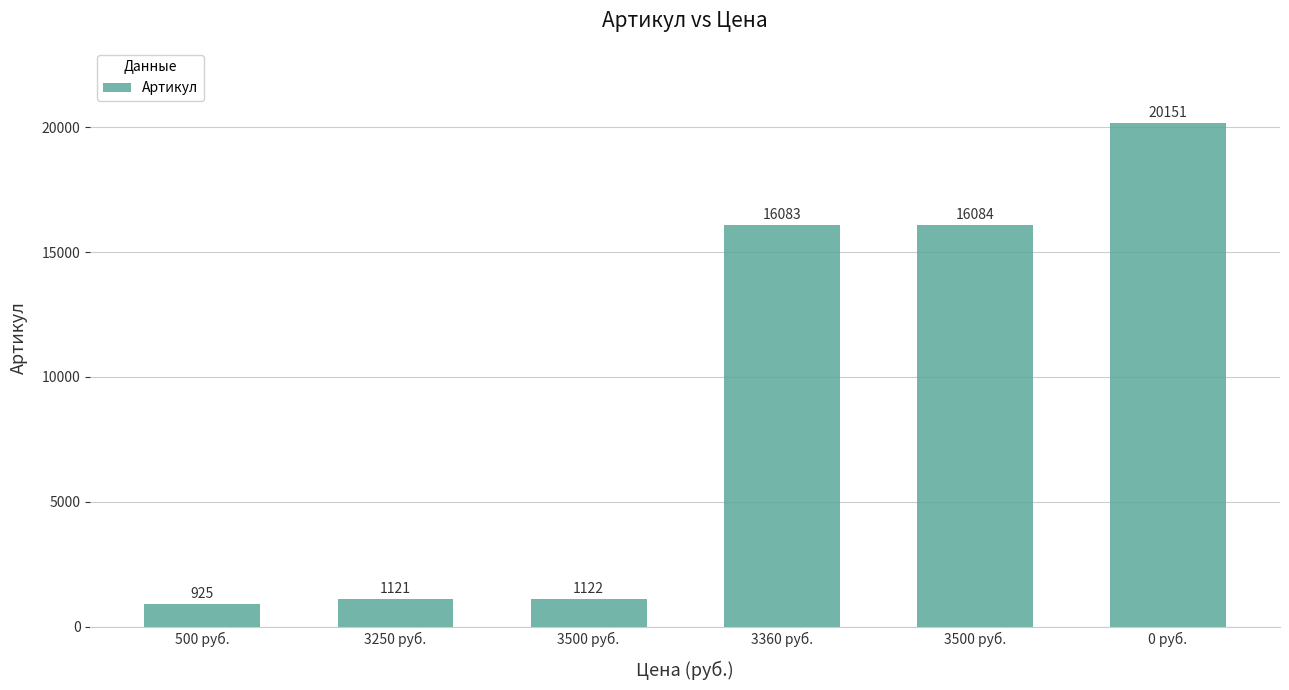

Does the chart contain stacked bars?

No